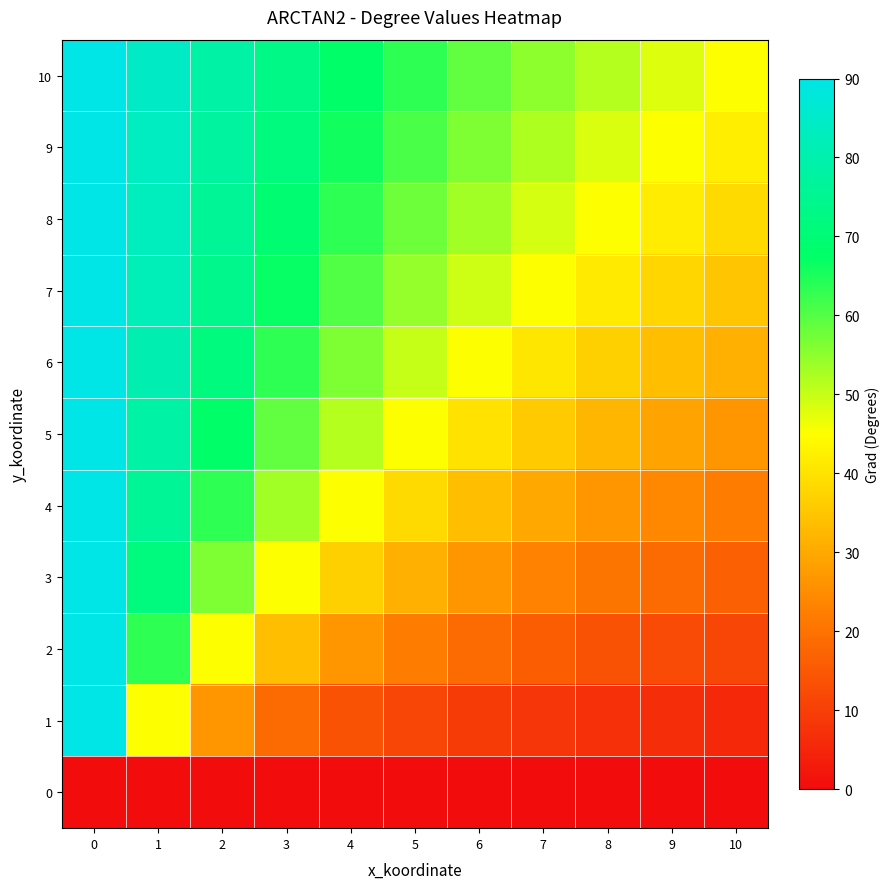

Count the number of categories in the chart.

11